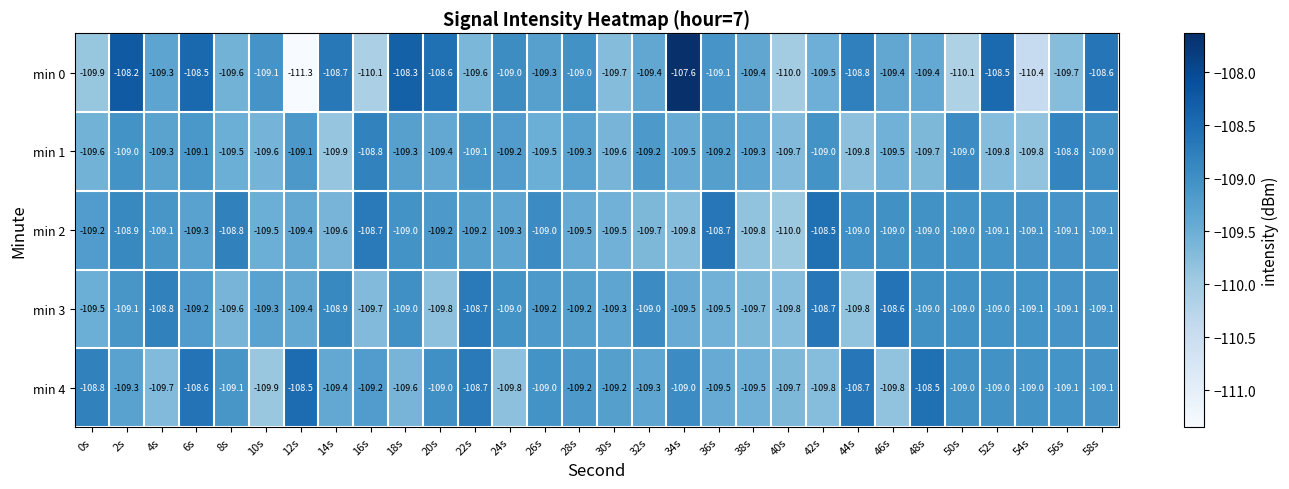

What is the total value across all series at 52s?

-545.4